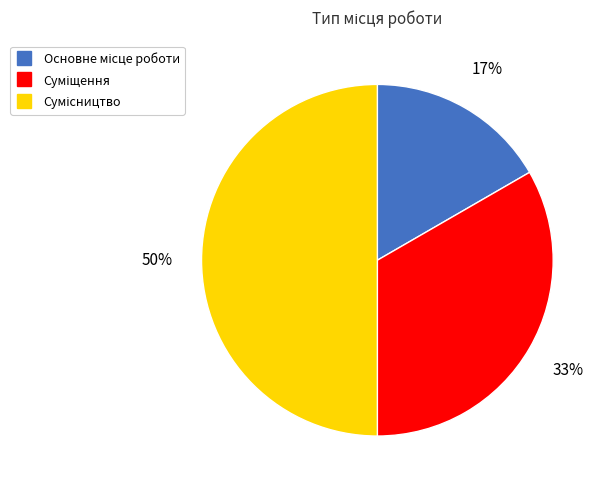

To the nearest percent, what is the average slice percentage?

33%